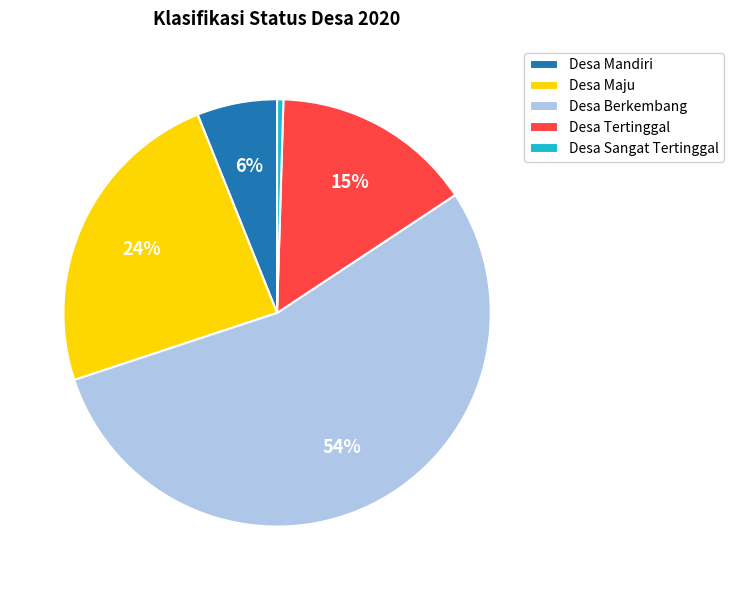

Is it true that Desa Sangat Tertinggal is 0% of the pie?

True